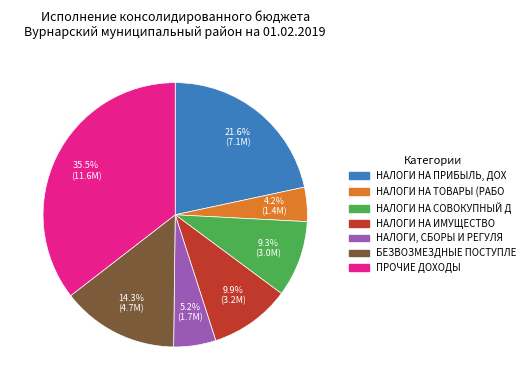

Does any single category account for the majority?

No